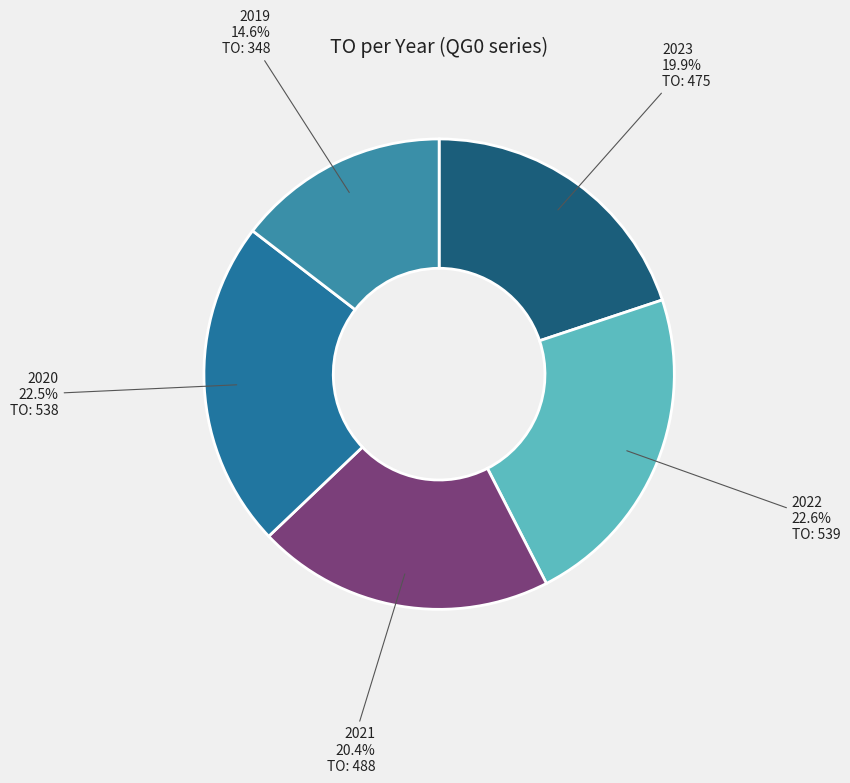

What is the smallest slice in the pie chart?

2019